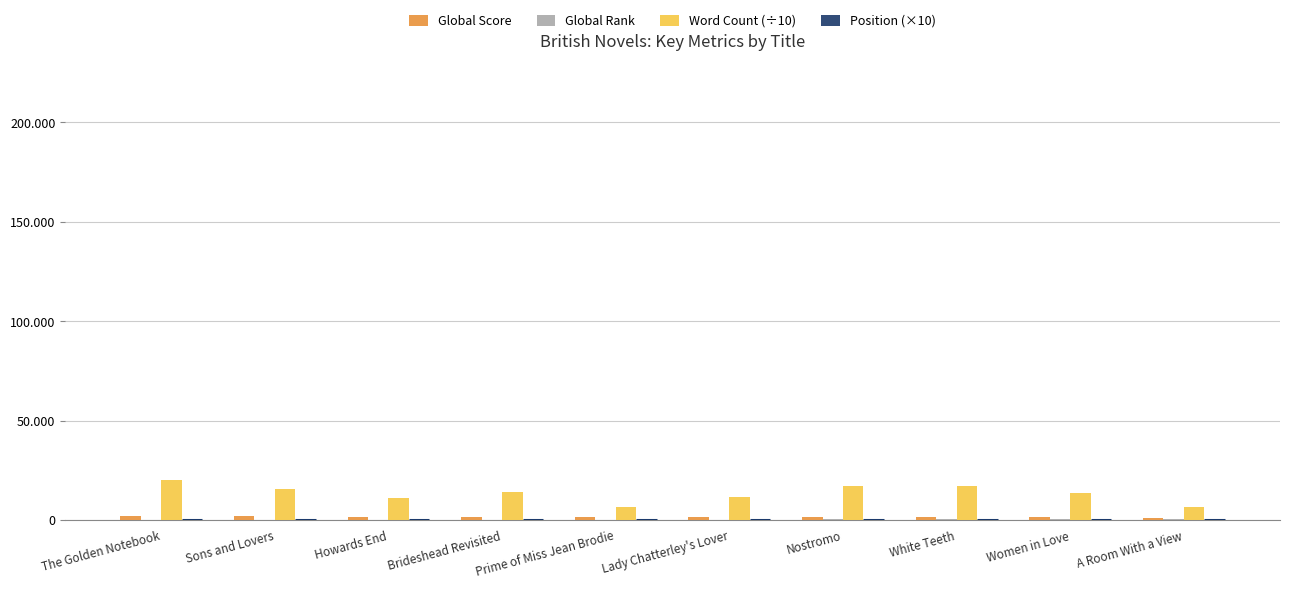

True or false: Position (×10) has a value of 54 at Lady Chatterley's Lover.

False